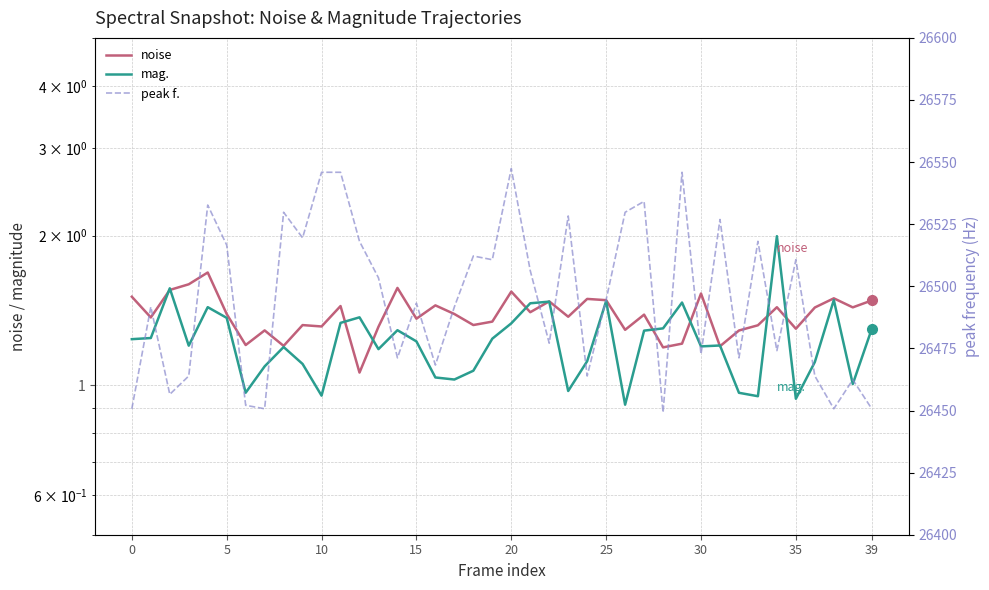

True or false: noise has more than 1 points higher than both neighbors.

True